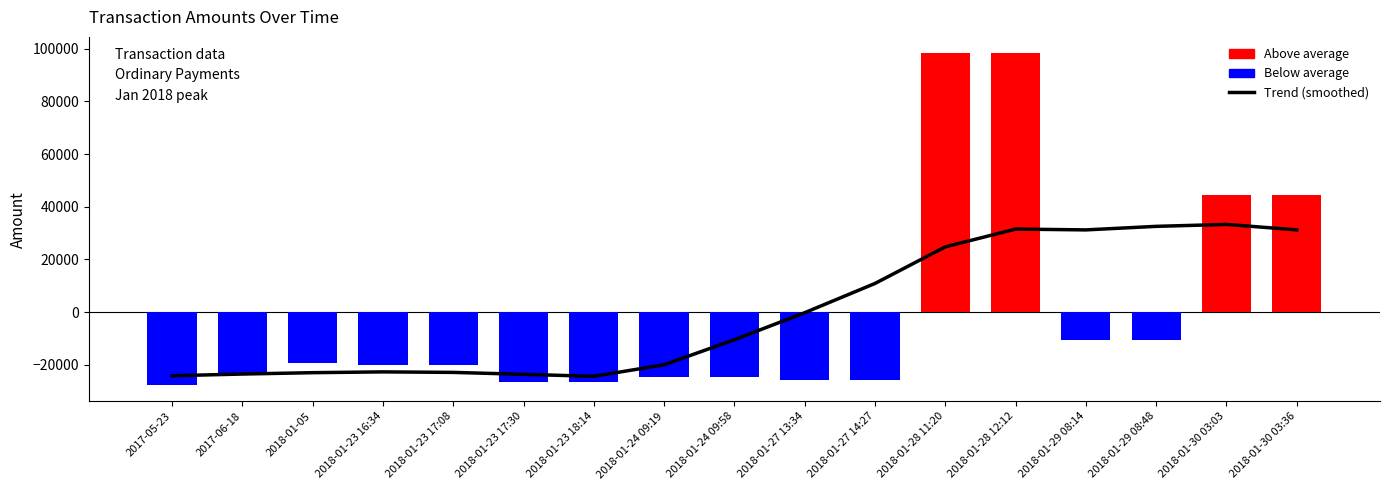

At which label is Amount (deviation from mean) closest to 35311?

2018-01-30 03:36